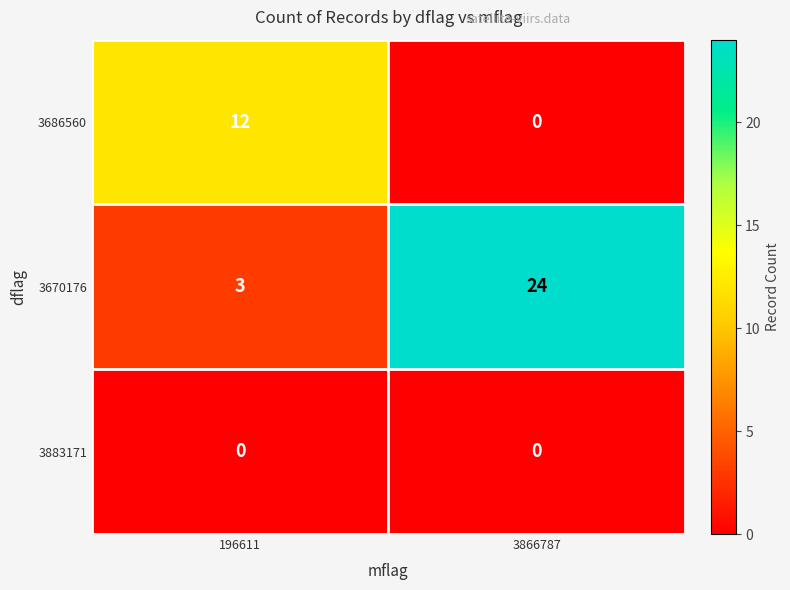

True or false: 3670176 has a value of 24 at 3866787.

True